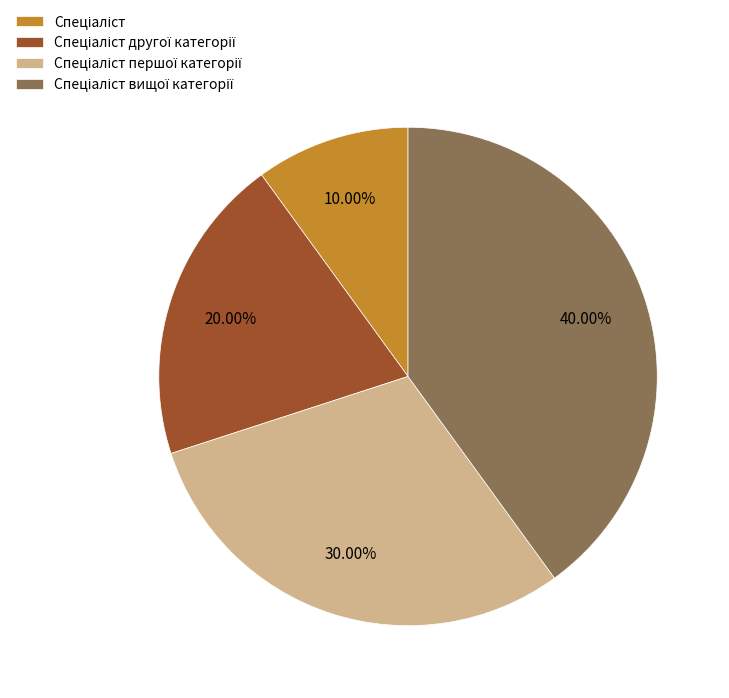

Is there any slice that represents more than half of the pie?

No